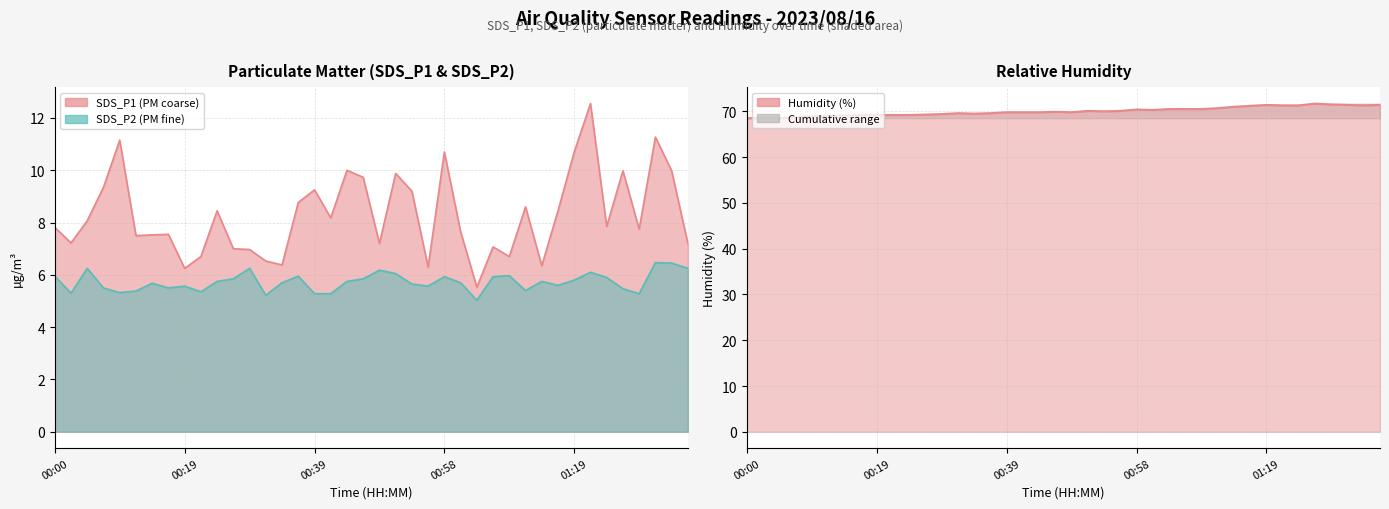

True or false: SDS_P2 and SDS_P1 intersect in this chart.

False